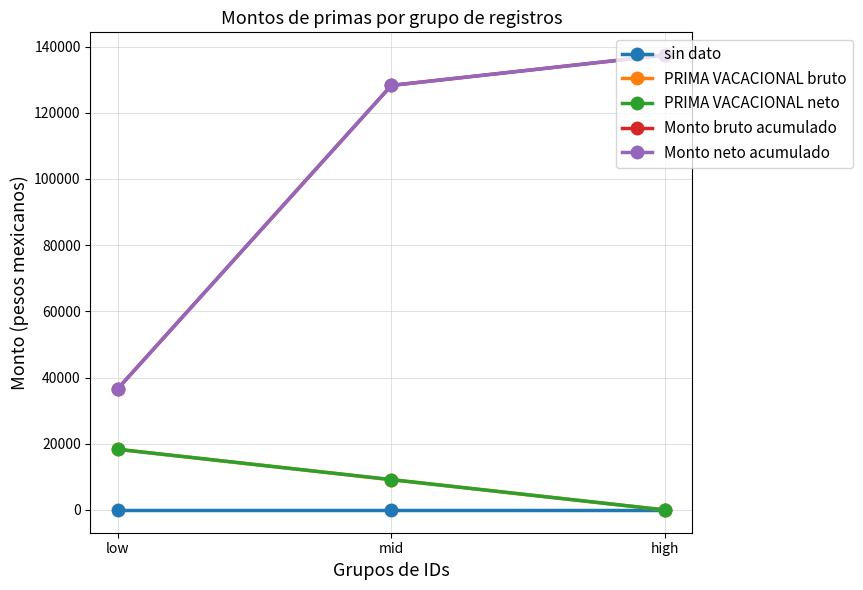

What is the sum of the Monto neto acumulado values at mid and high?

265713.1